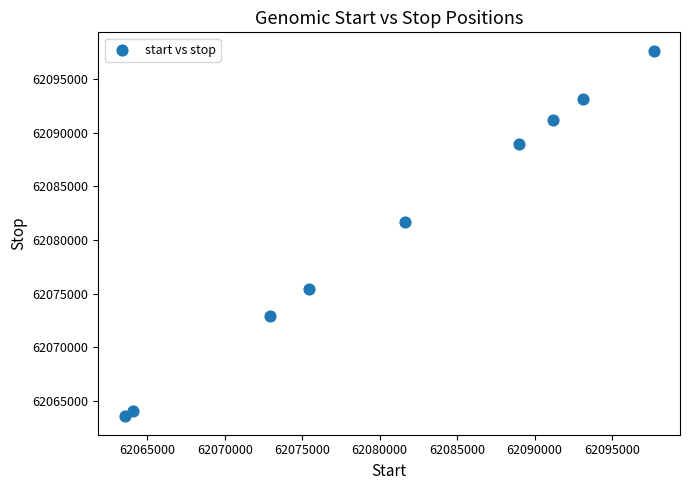

What is the range of Y values (max minus min)?

34140